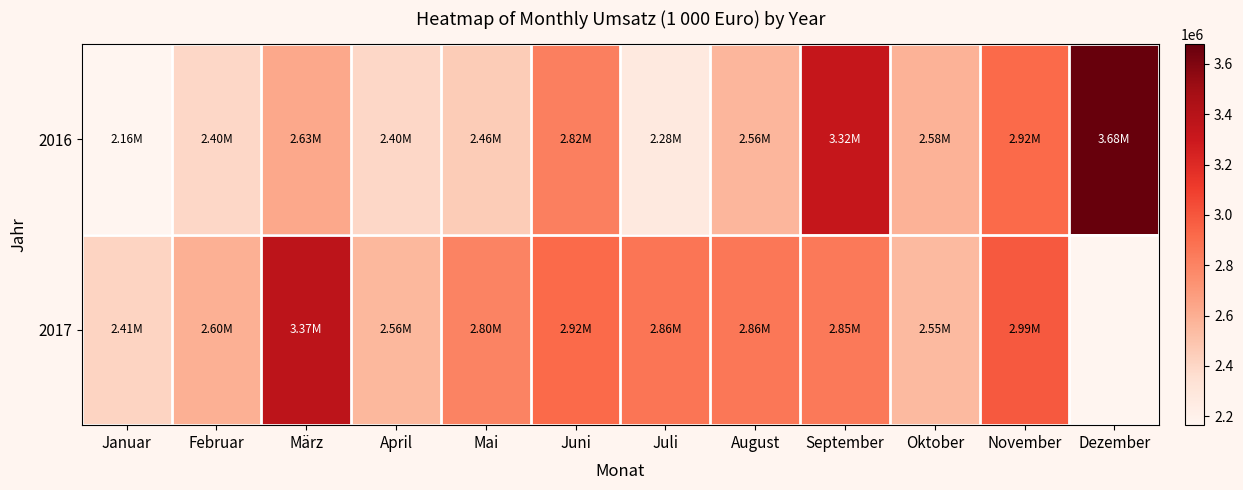

What is the sum of all 2016 values?

32196544.2